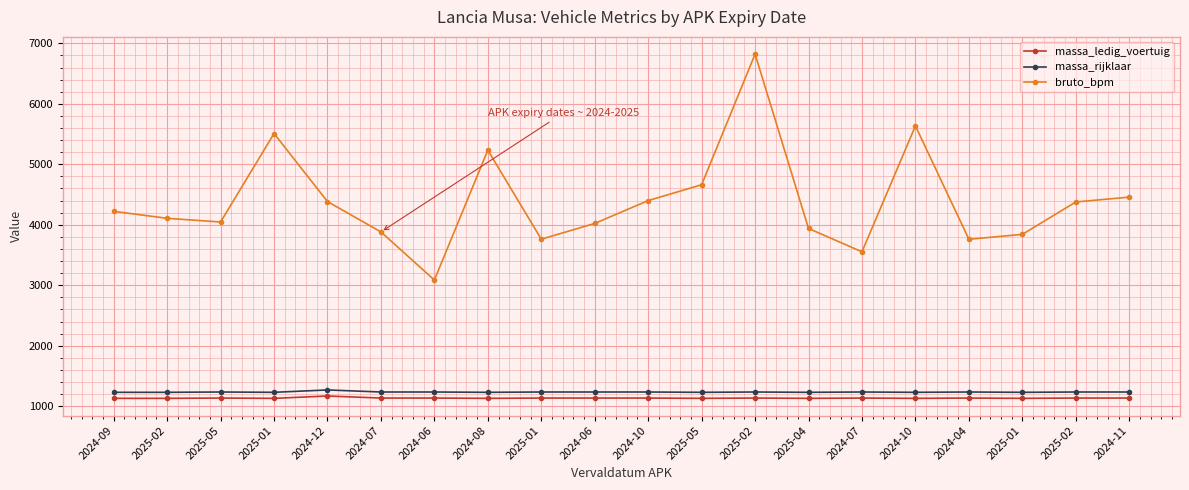

True or false: bruto_bpm has a value of 2153 at 2025-04.

False